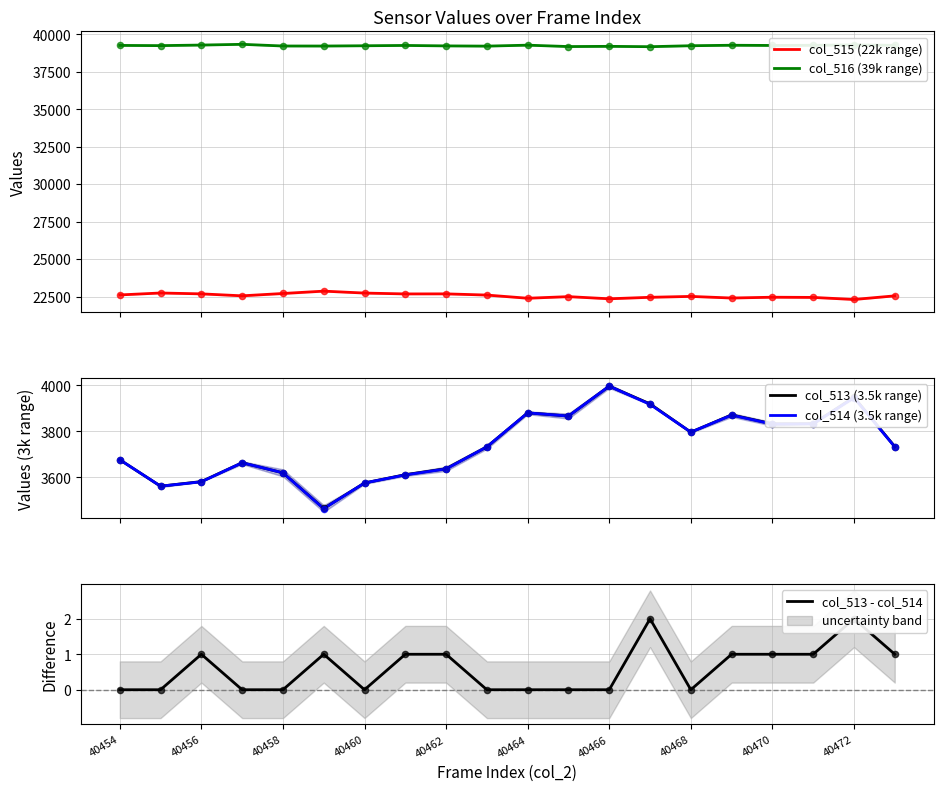

Which series has the widest spread of Y values?

col_515 (22k range)